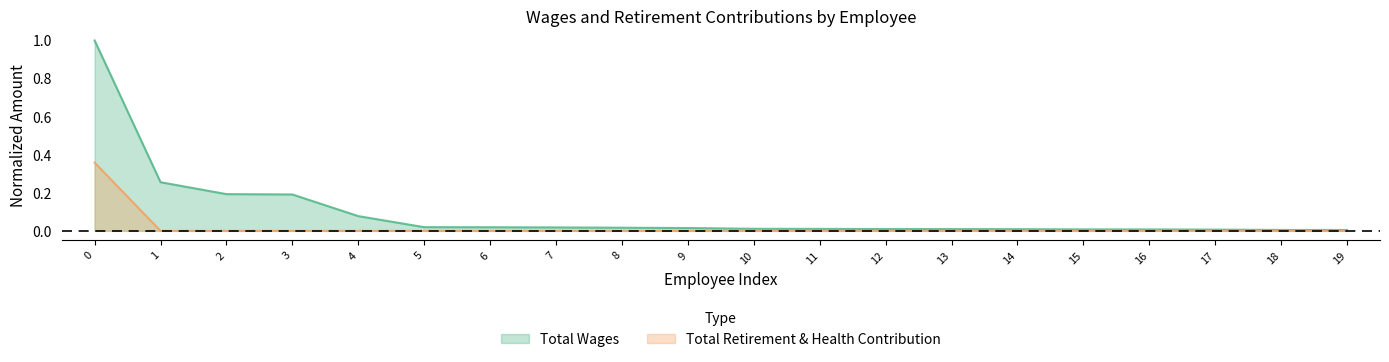

The Total Retirement & Health Contribution series shows -0.2 at 11. True or false?

False